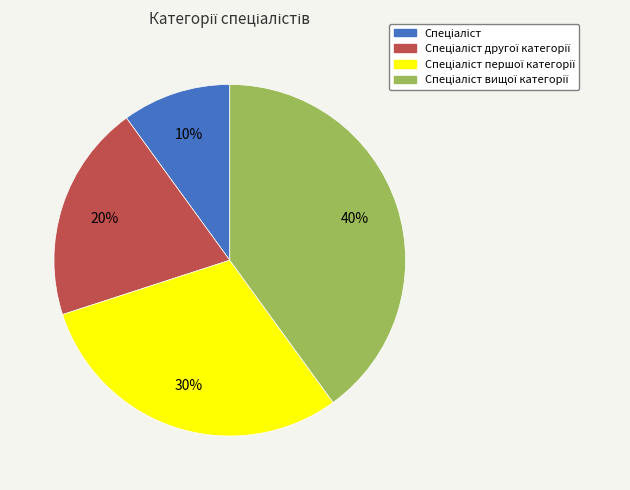

To the nearest percent, what is the average slice percentage?

25%